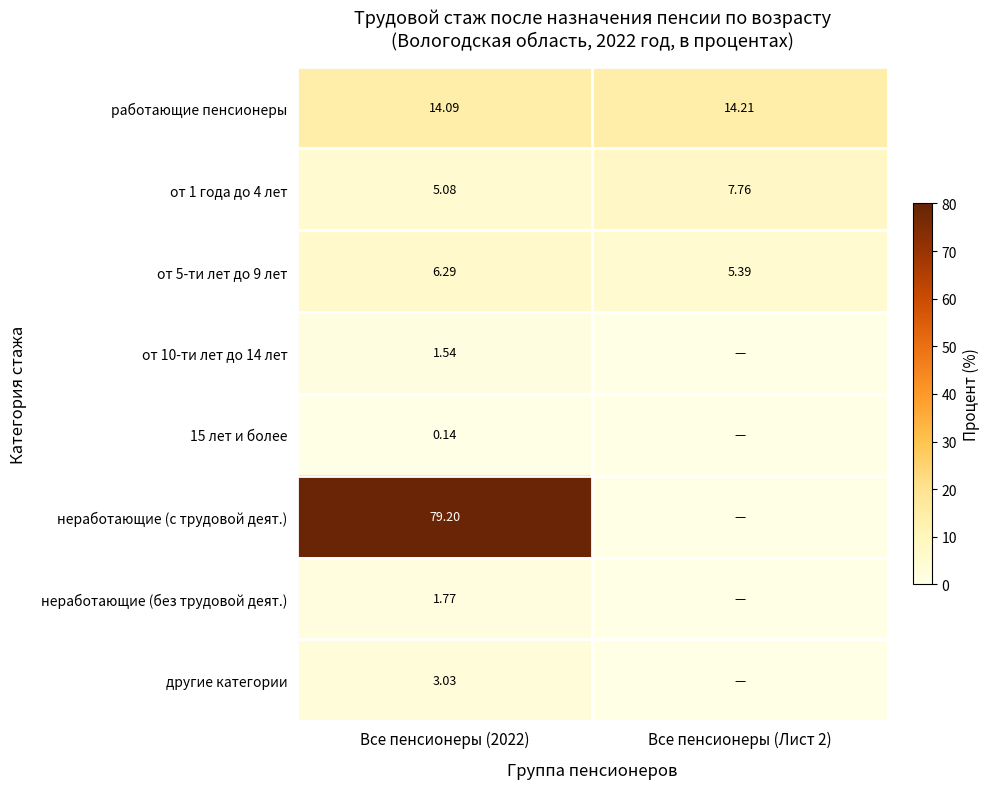

What is the sum of the от 1 года до 4 лет values at Все пенсионеры (2022) and Все пенсионеры (Лист 2)?

12.8